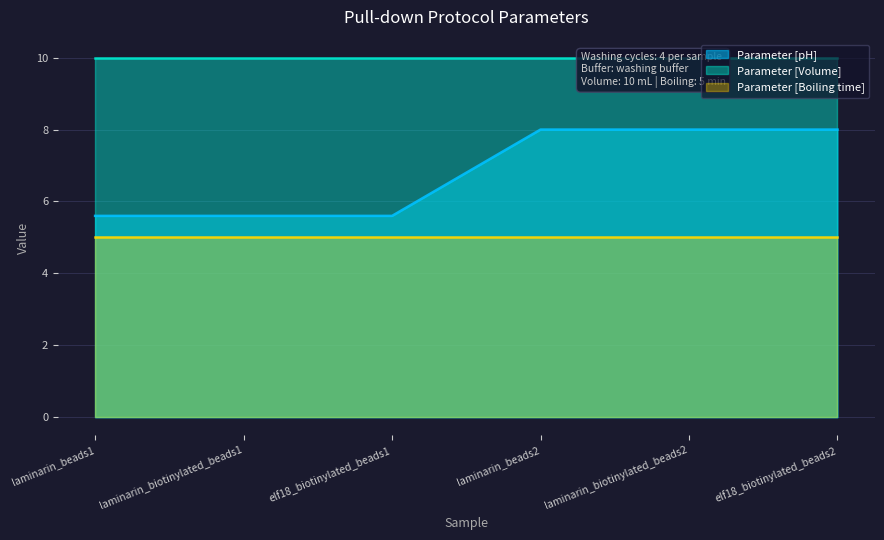

Reading left to right, extract all data points from this chart.

Parameter [pH]: 5.6	5.6	5.6	8.0	8.0	8.0
Parameter [Volume]: 10.0	10.0	10.0	10.0	10.0	10.0
Parameter [Boiling time]: 5.0	5.0	5.0	5.0	5.0	5.0